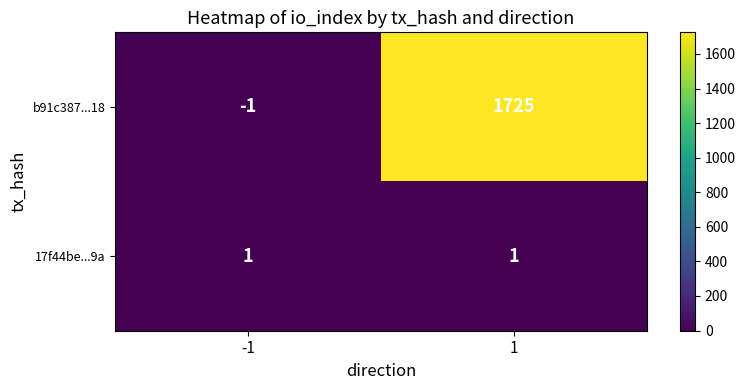

What is the total value across all series at 1?

1726